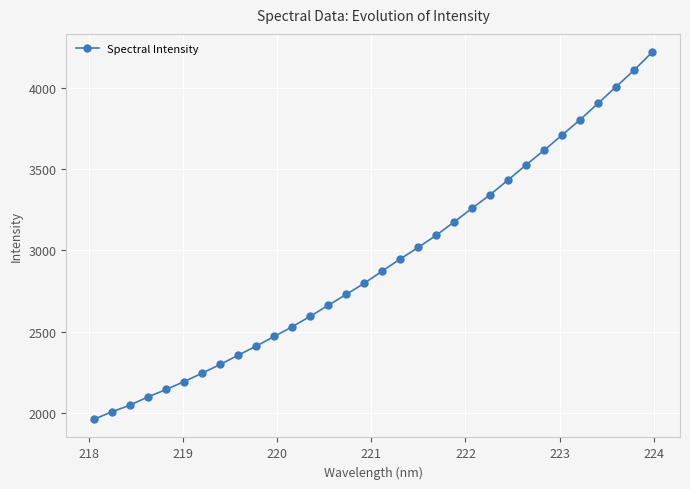

What is the value of the 7th point from the left?

2245.8